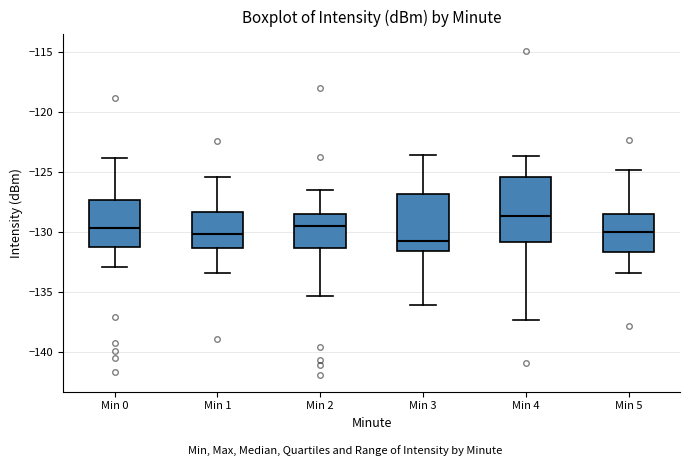

Which box is the tallest, from its lower edge to its upper edge?

Min 4